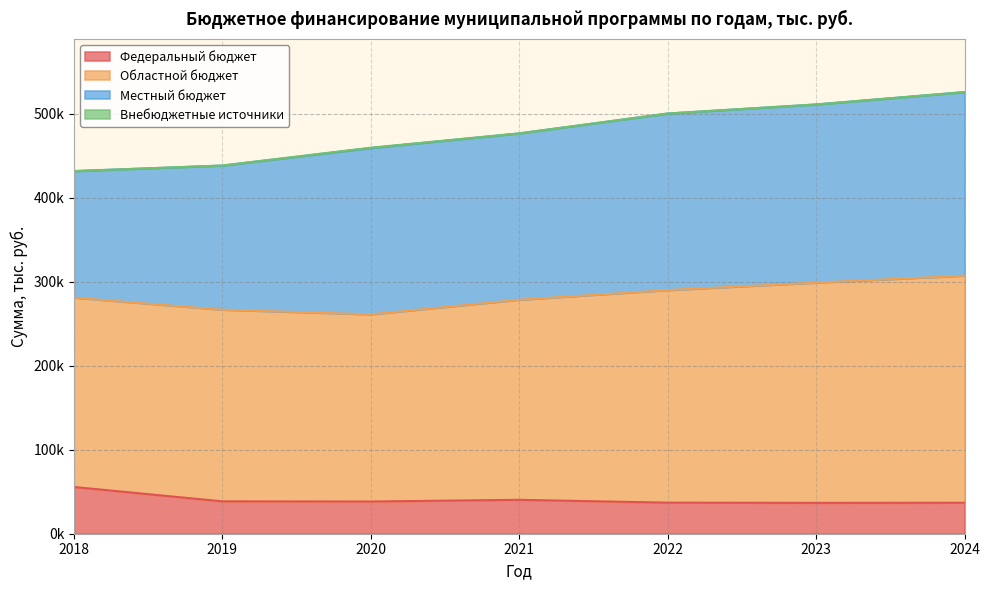

What is the average value of the Внебюджетные источники series?

129.1